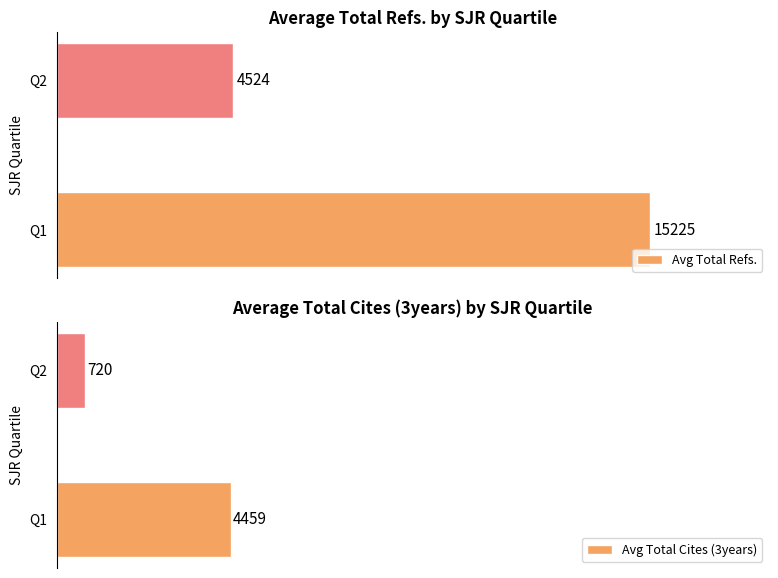

At which label is Avg Total Cites (3years) closest to 2589?

Q2